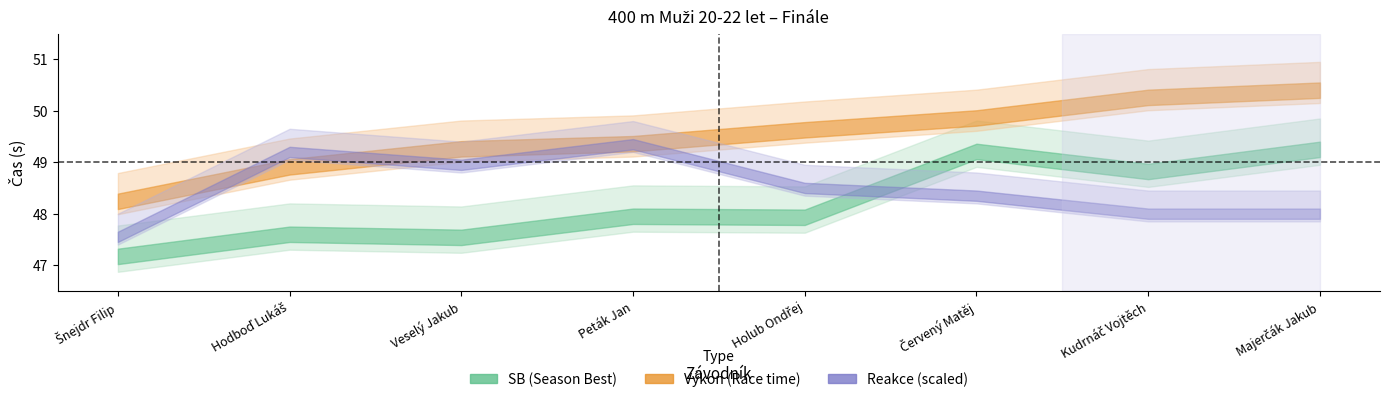

Does the chart display data point markers on the line(s)?

No